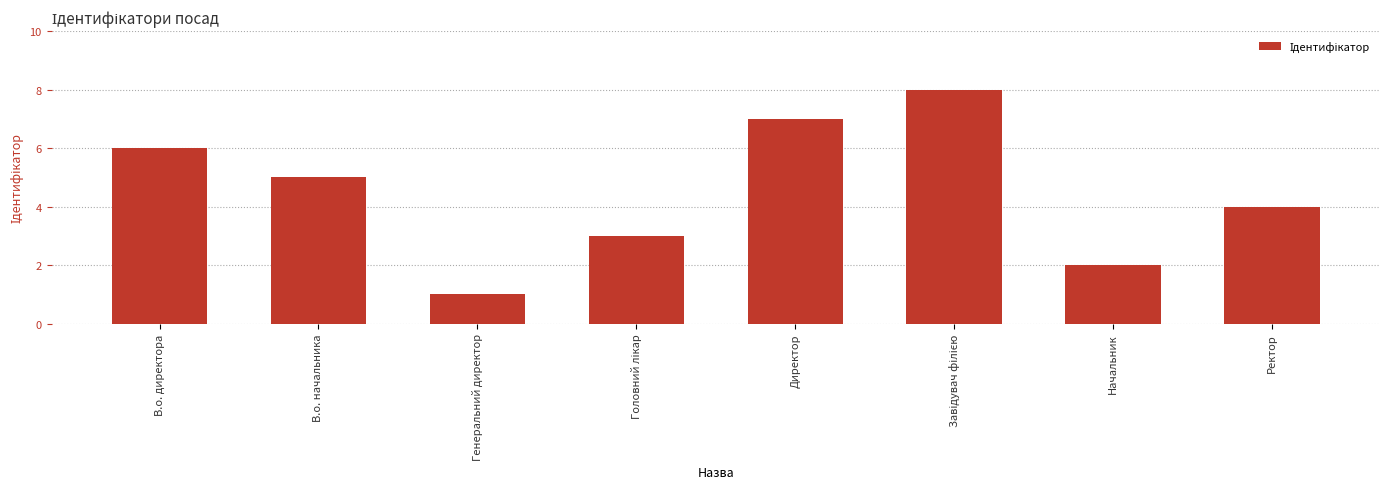

Reading right to left, list all the values displayed in this chart.

4	2	8	7	3	1	5	6